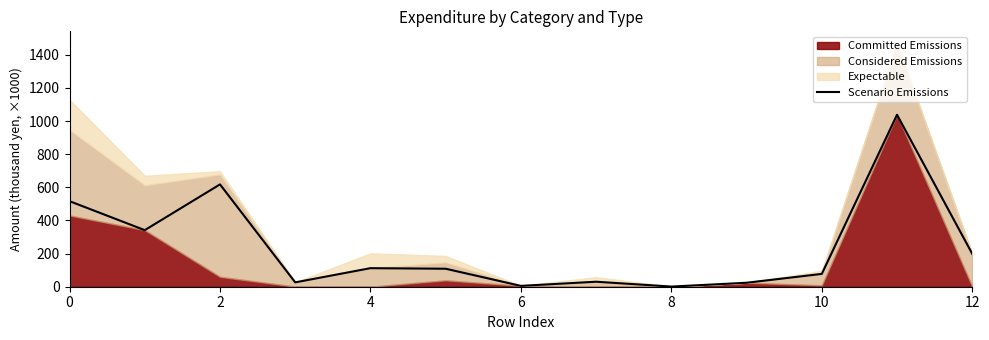

Is it true that Scenario Emissions equals 799.4 at 0?

False